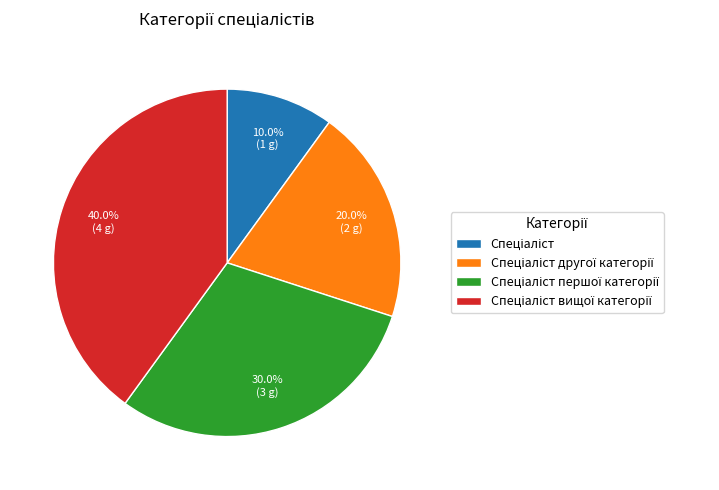

Is there a majority slice in this chart?

No